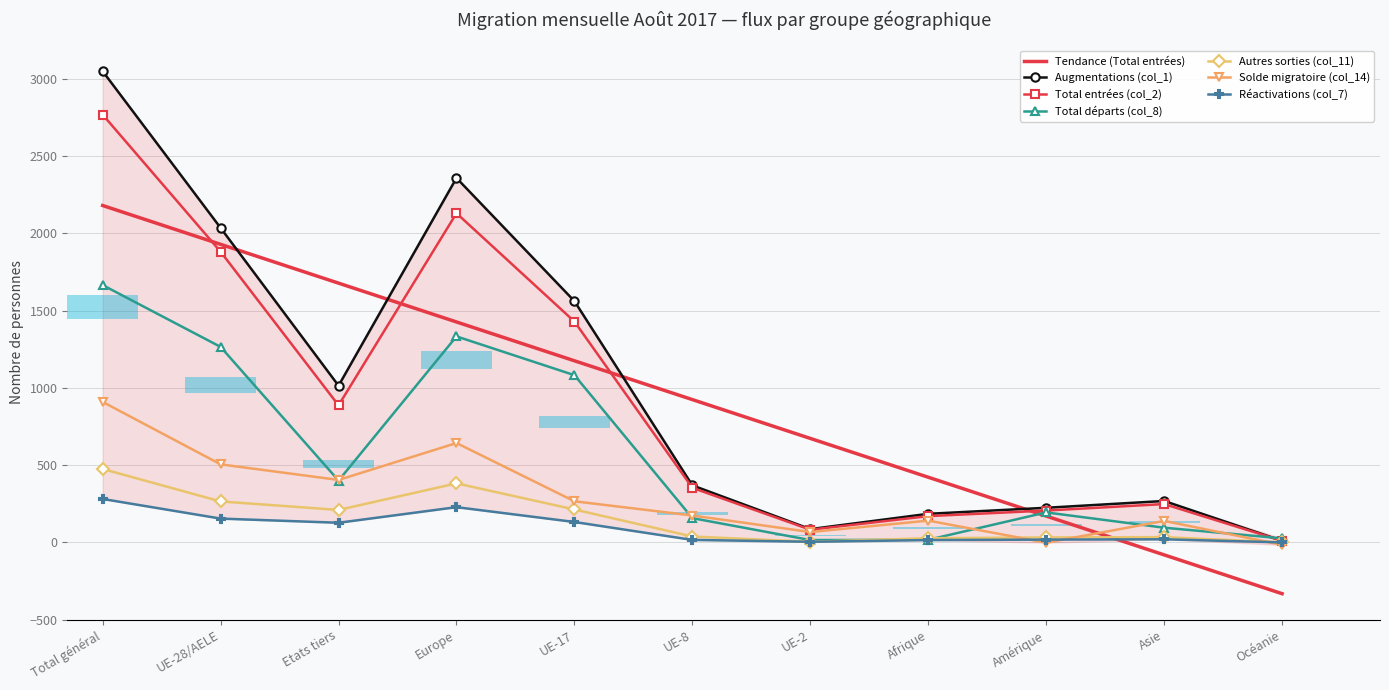

Which series has the largest range (max minus min)?

Augmentations (col_1)